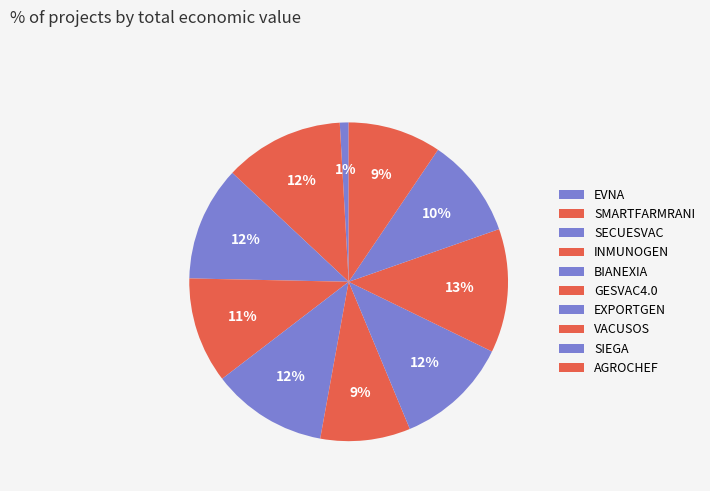

What is the ratio of the value at EVNA to the value at SIEGA?

0.1